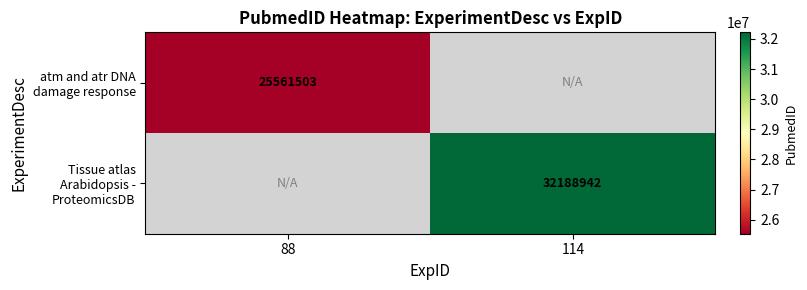

Which has a higher value, 88 or 114?

114